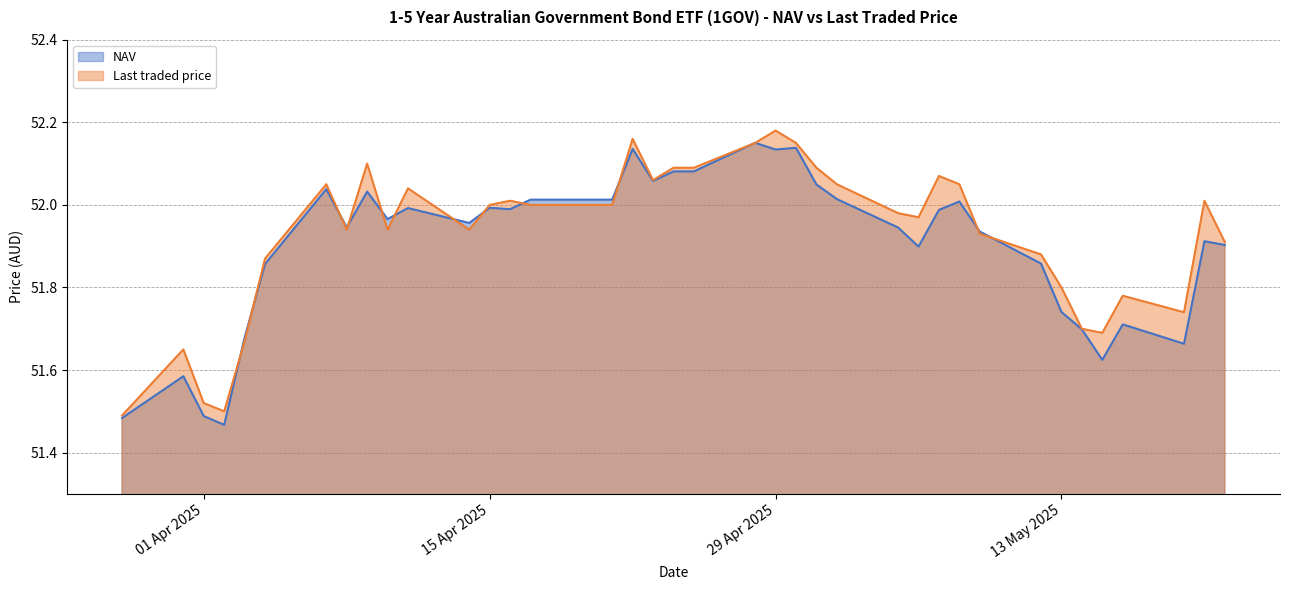

How many lines are shown in the chart?

2